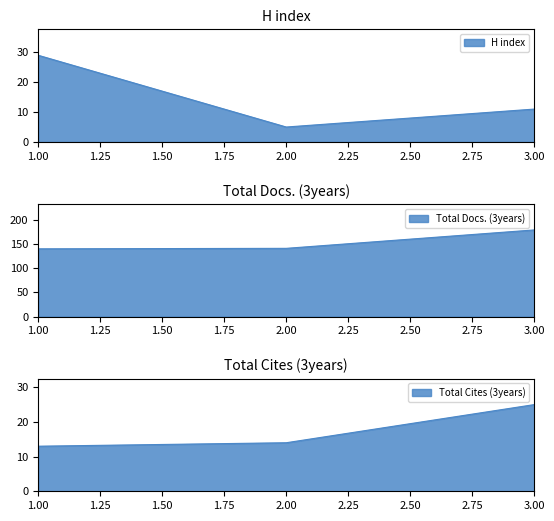

Does the chart have visible grid lines?

No